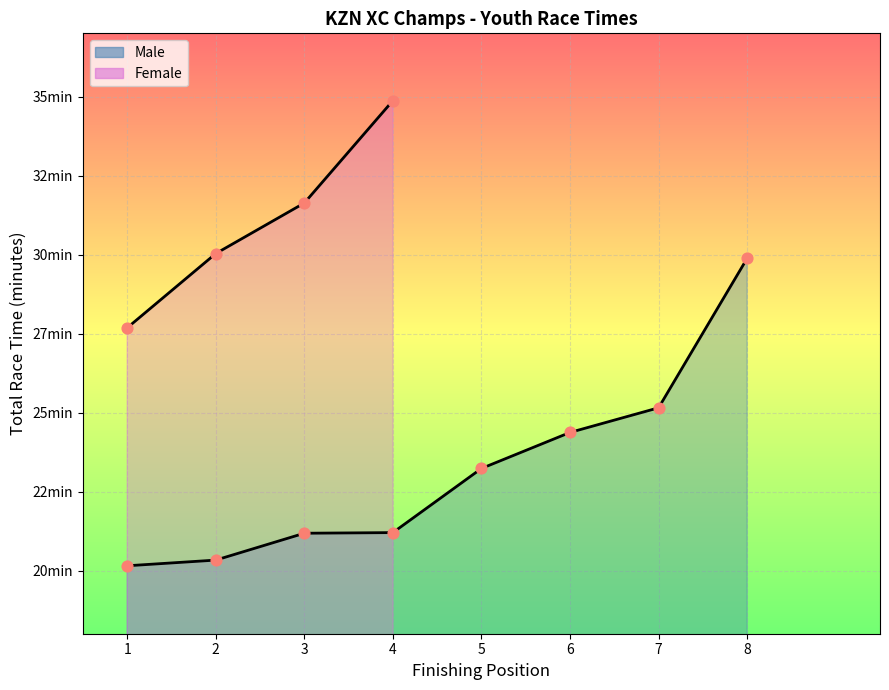

Which has a higher value, 1 or 3?

3